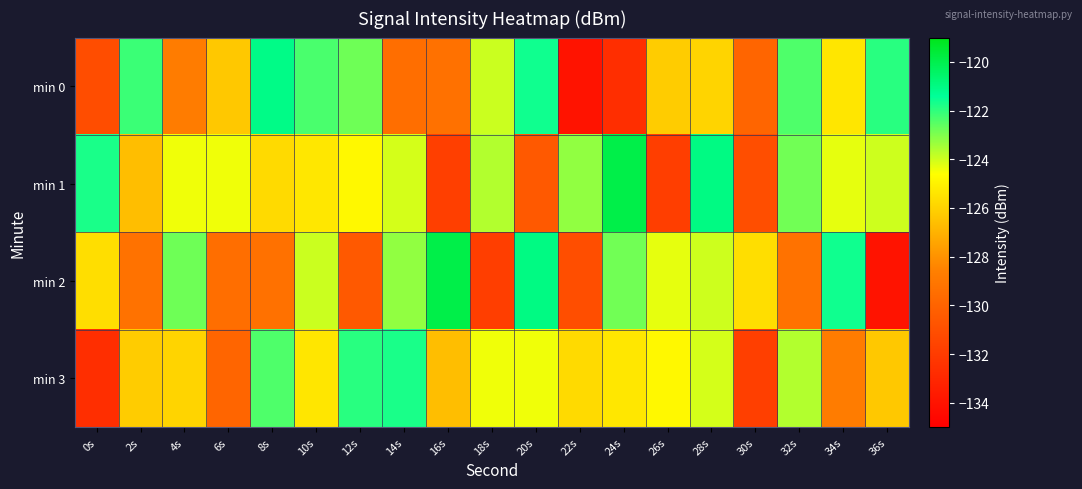

What is the smallest value displayed?

-134.0